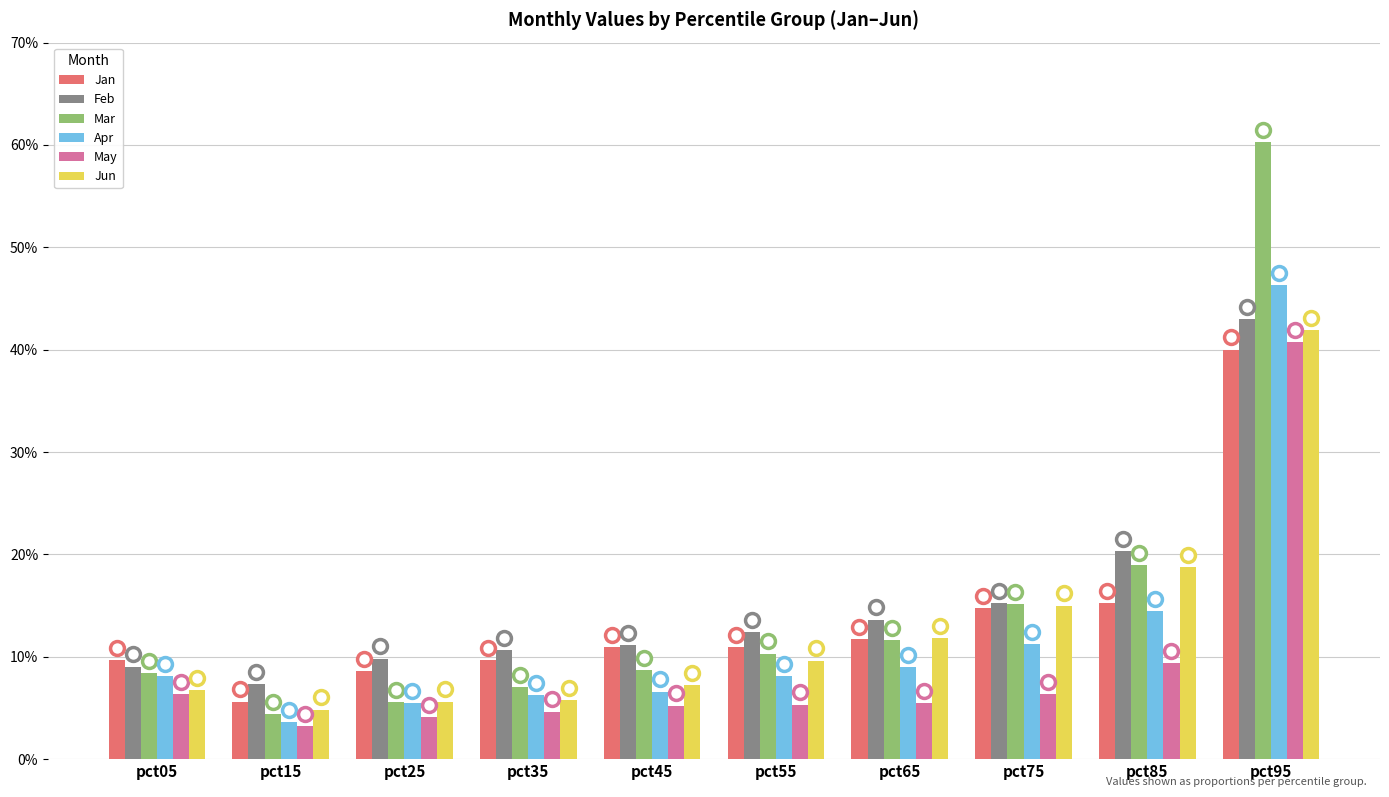

What is the highest value of the Jun series?

0.4